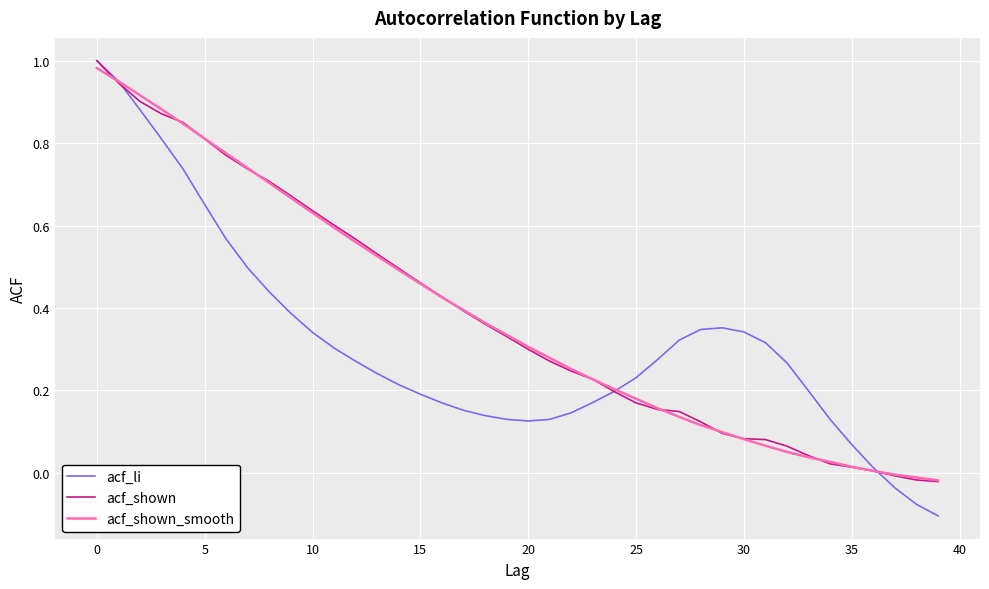

What are all the series names shown in the legend?

acf_li, acf_shown, acf_shown_smooth